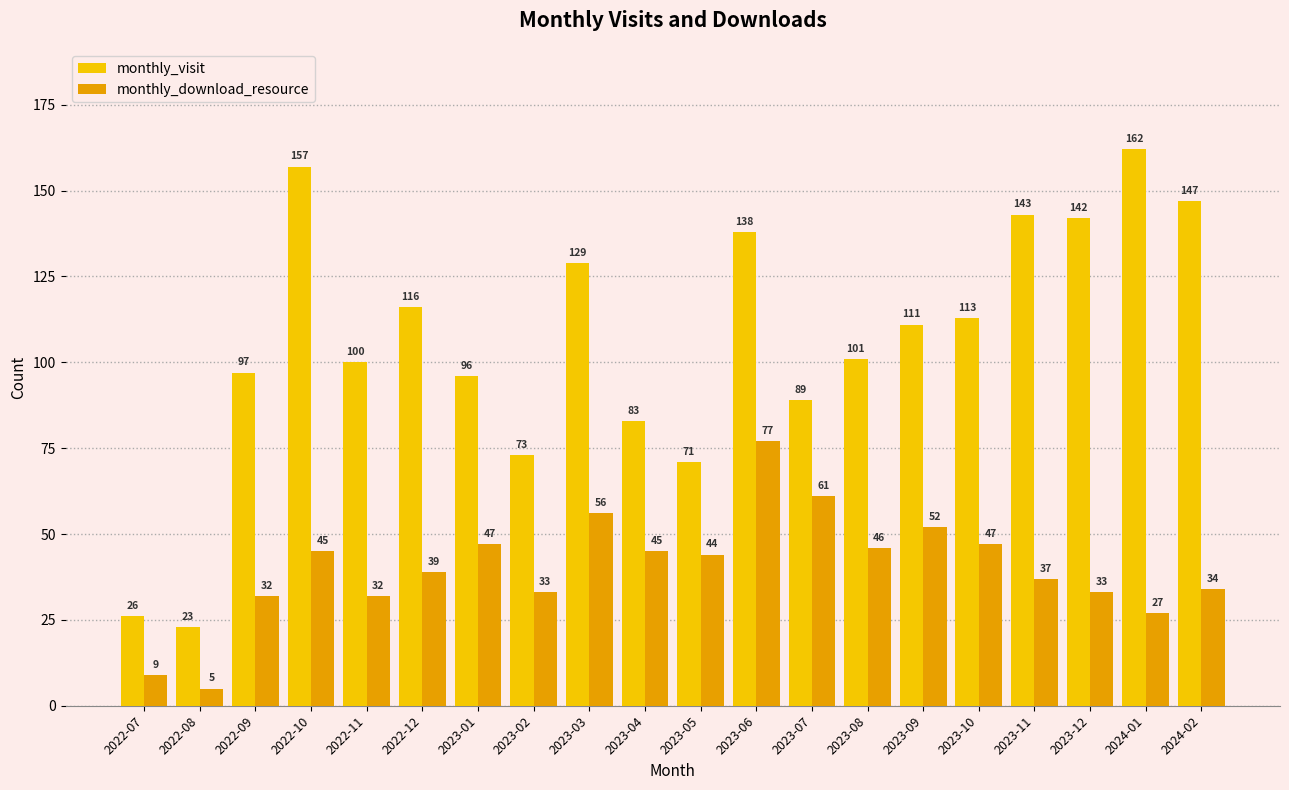

At which label does monthly_download_resource first exceed 44?

2022-10